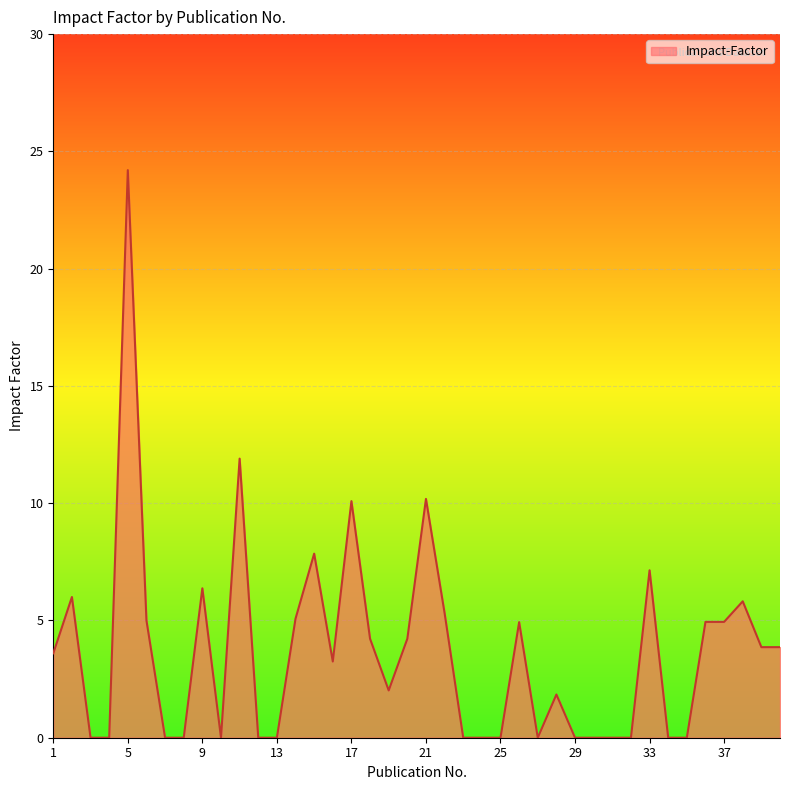

What is the difference between the maximum and minimum values?

24.2